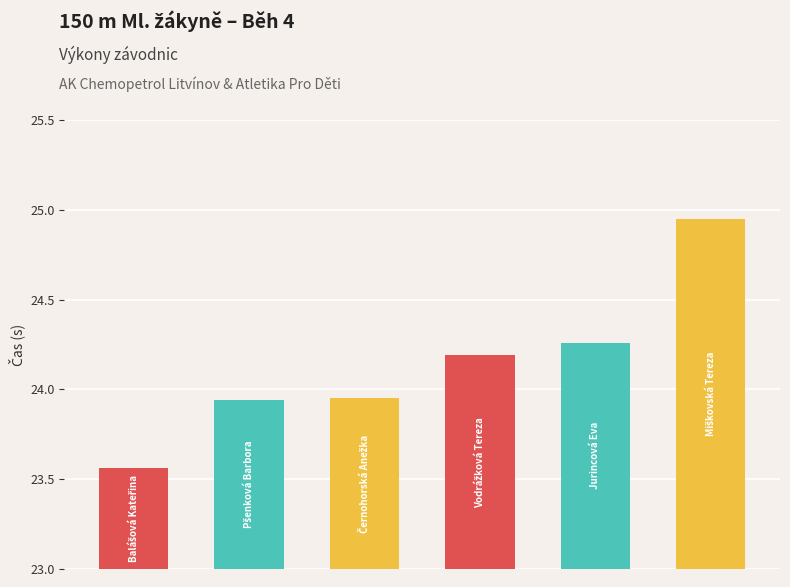

What is the sum of the values at Miškovská Tereza and Balášová Kateřina?

48.5